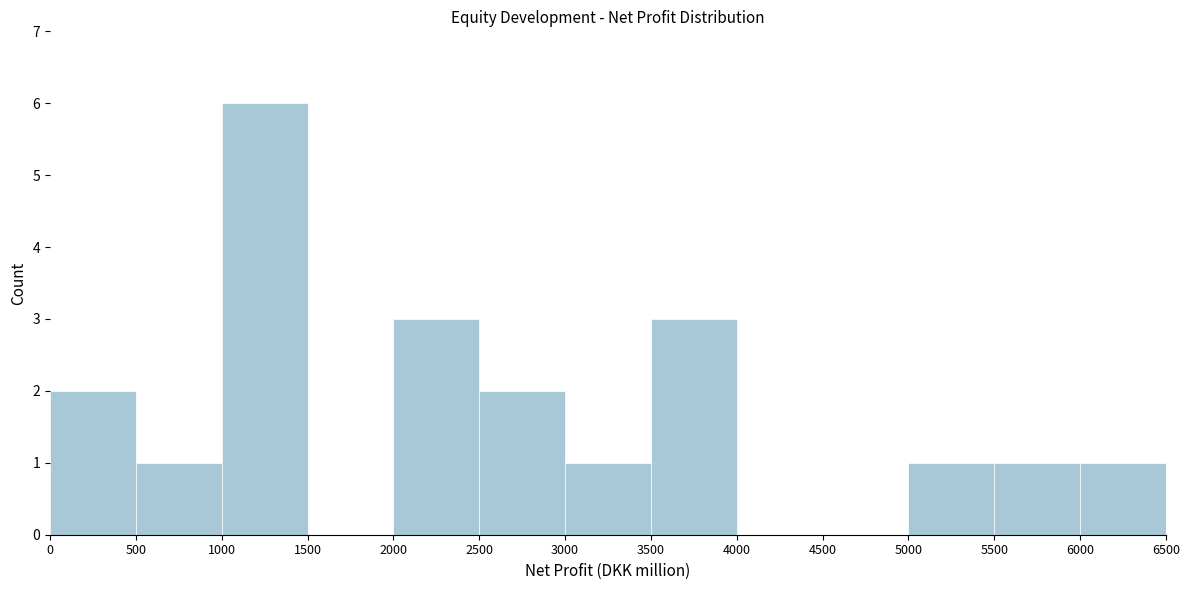

Over which range of the x-axis is the bar tallest?

1000 to 1500